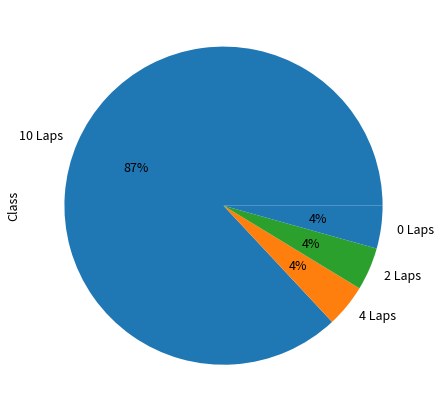

Combined, do 2 Laps and 10 Laps account for over 50%?

Yes